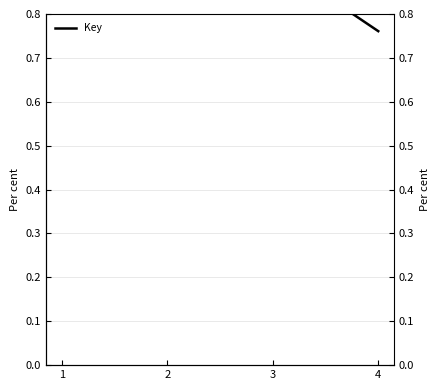

Between 3 and 4, which is larger?

3